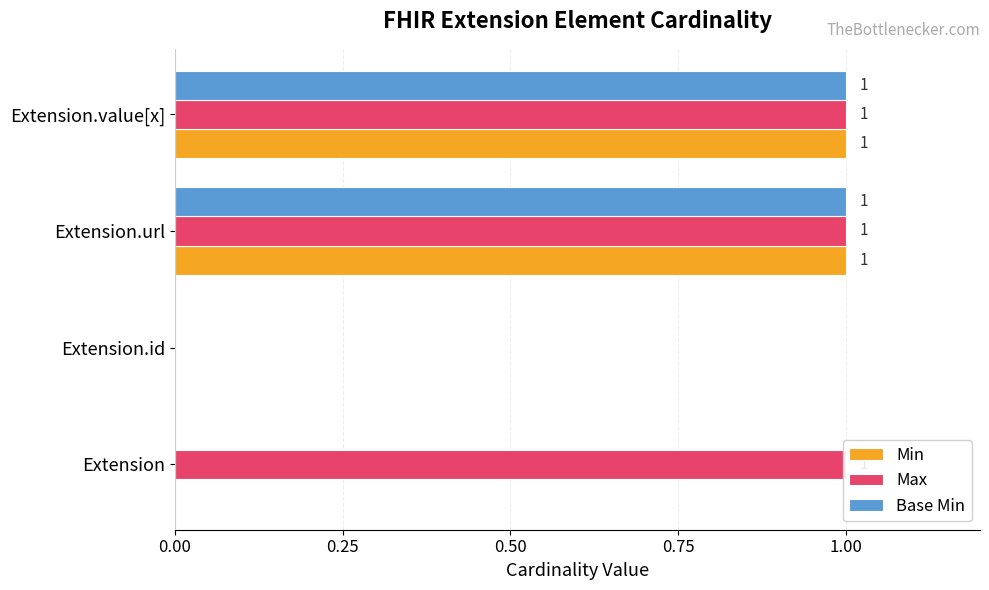

List the series in order of their peak value, highest first.

Min, Max, Base Min